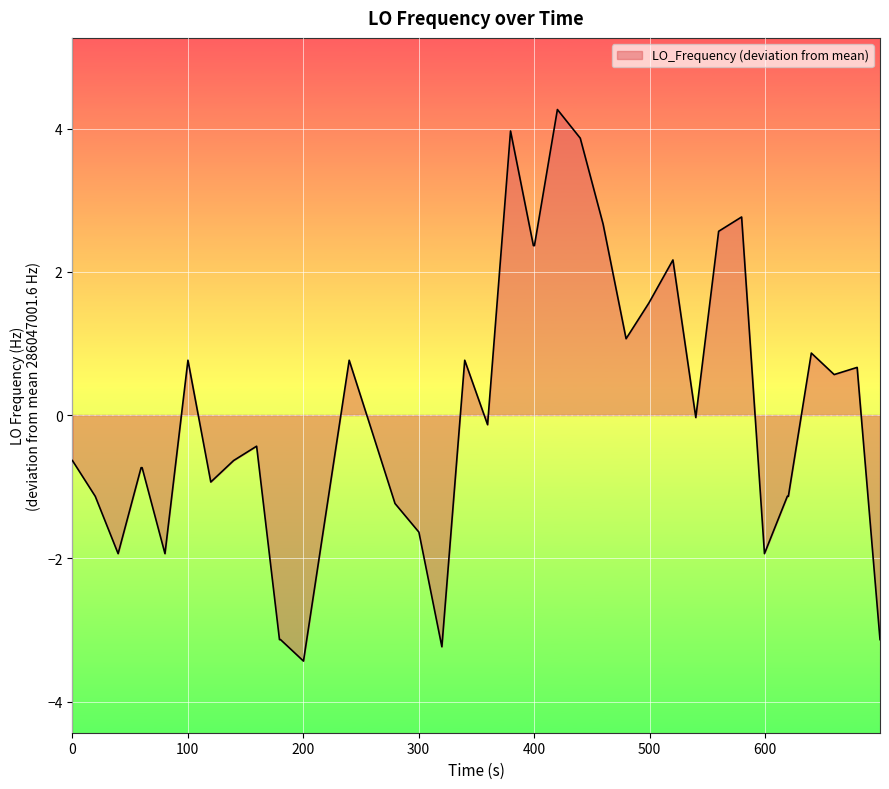

What is the minimum value shown in the chart?

-3.4